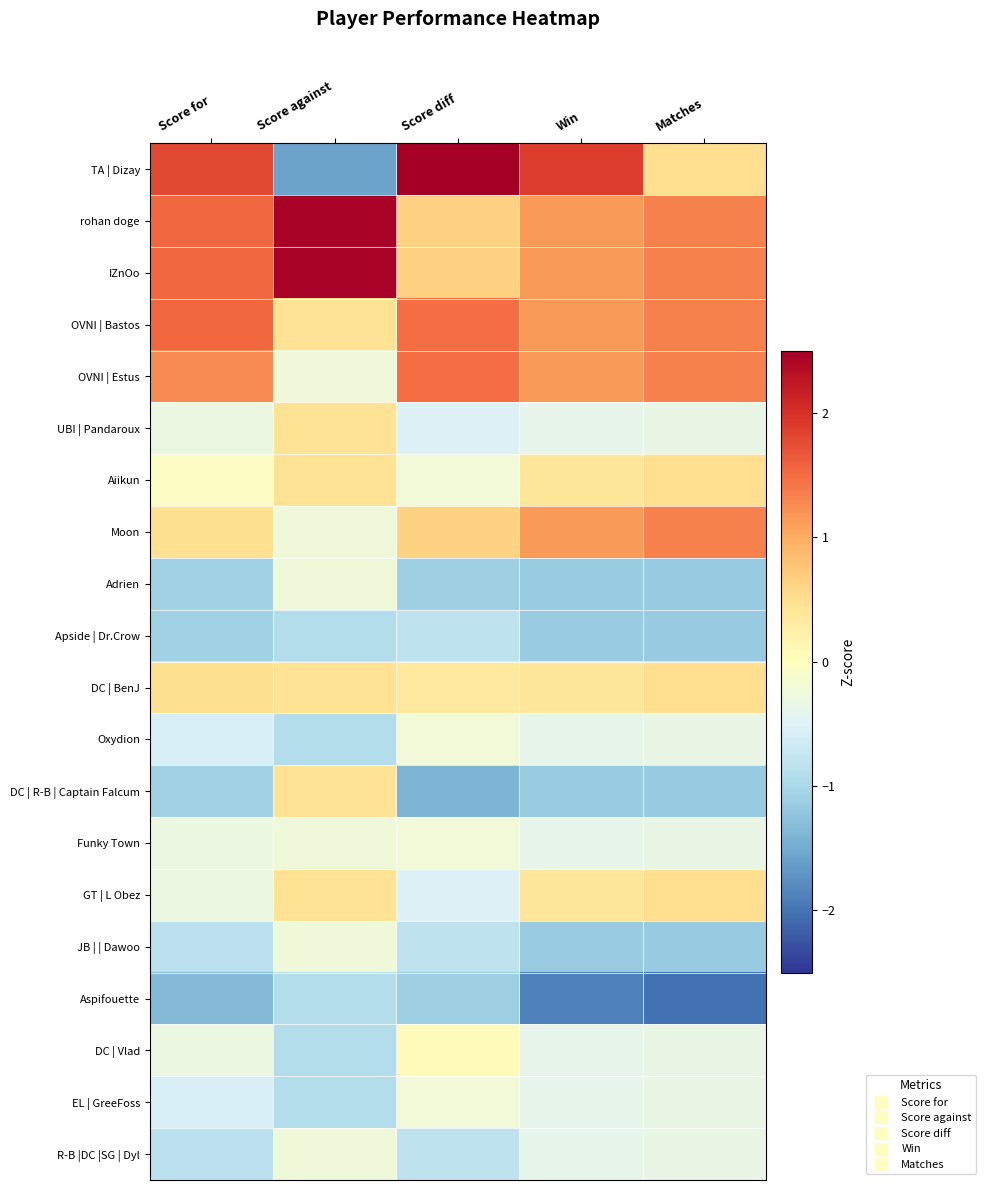

What is the greatest value displayed?

2.7